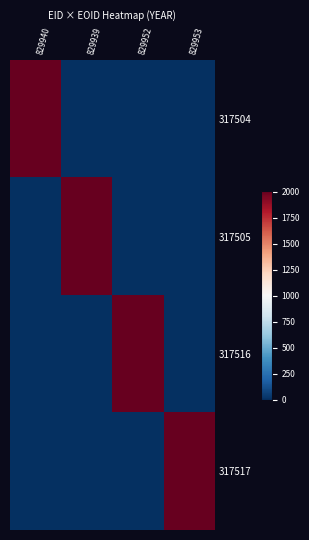

What is the greatest value displayed?

2010